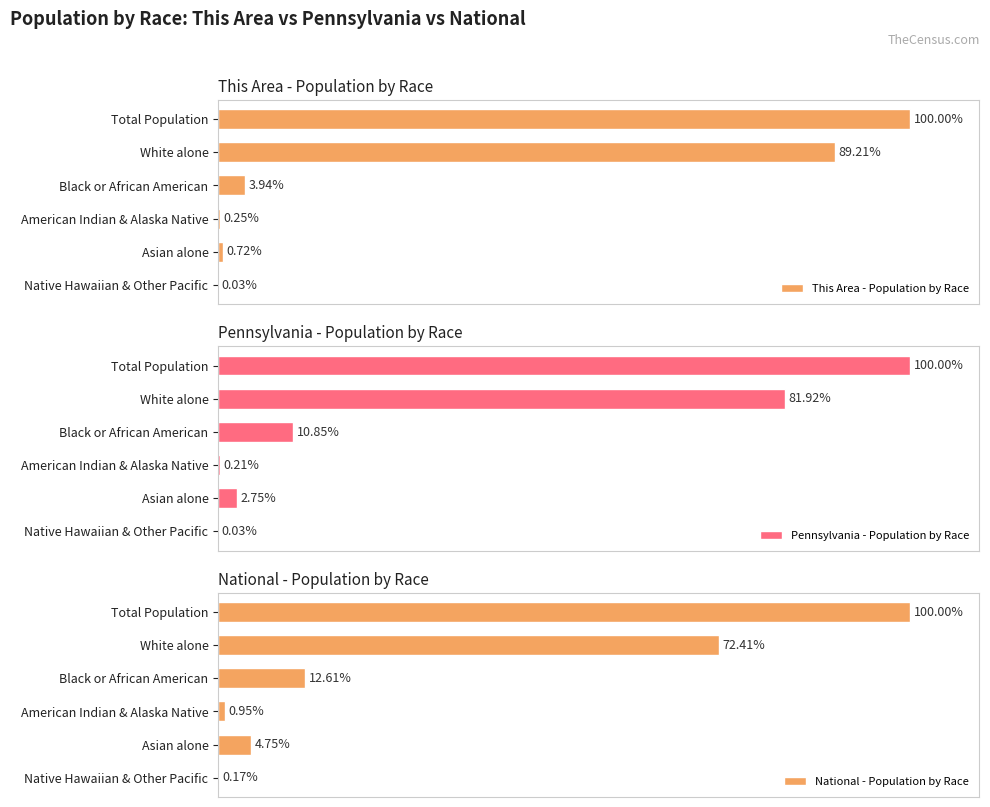

At which label does This Area - Population by Race reach its peak?

Total Population